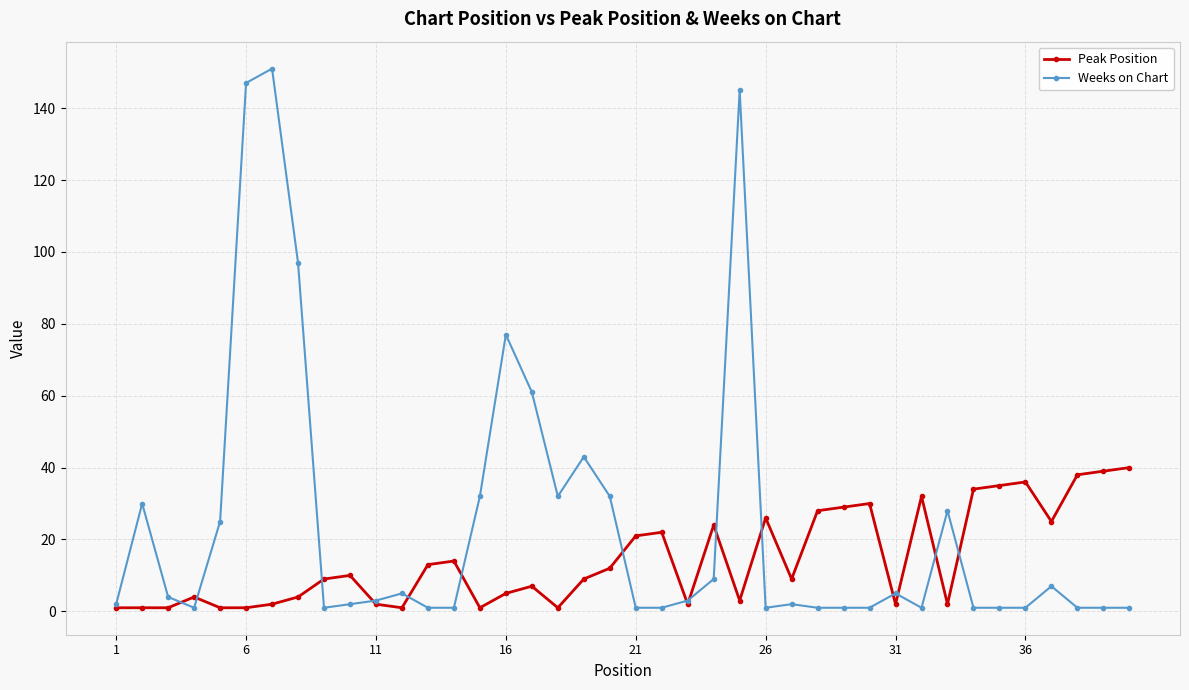

Reading left to right, transcribe all the data shown in this chart.

Peak Position: 1	1	1	4	1	1	2	4	9	10	2	1	13	14	1	5	7	1	9	12	21	22	2	24	3	26	9	28	29	30	2	32	2	34	35	36	25	38	39	40
Weeks on Chart: 2	30	4	1	25	147	151	97	1	2	3	5	1	1	32	77	61	32	43	32	1	1	3	9	145	1	2	1	1	1	5	1	28	1	1	1	7	1	1	1